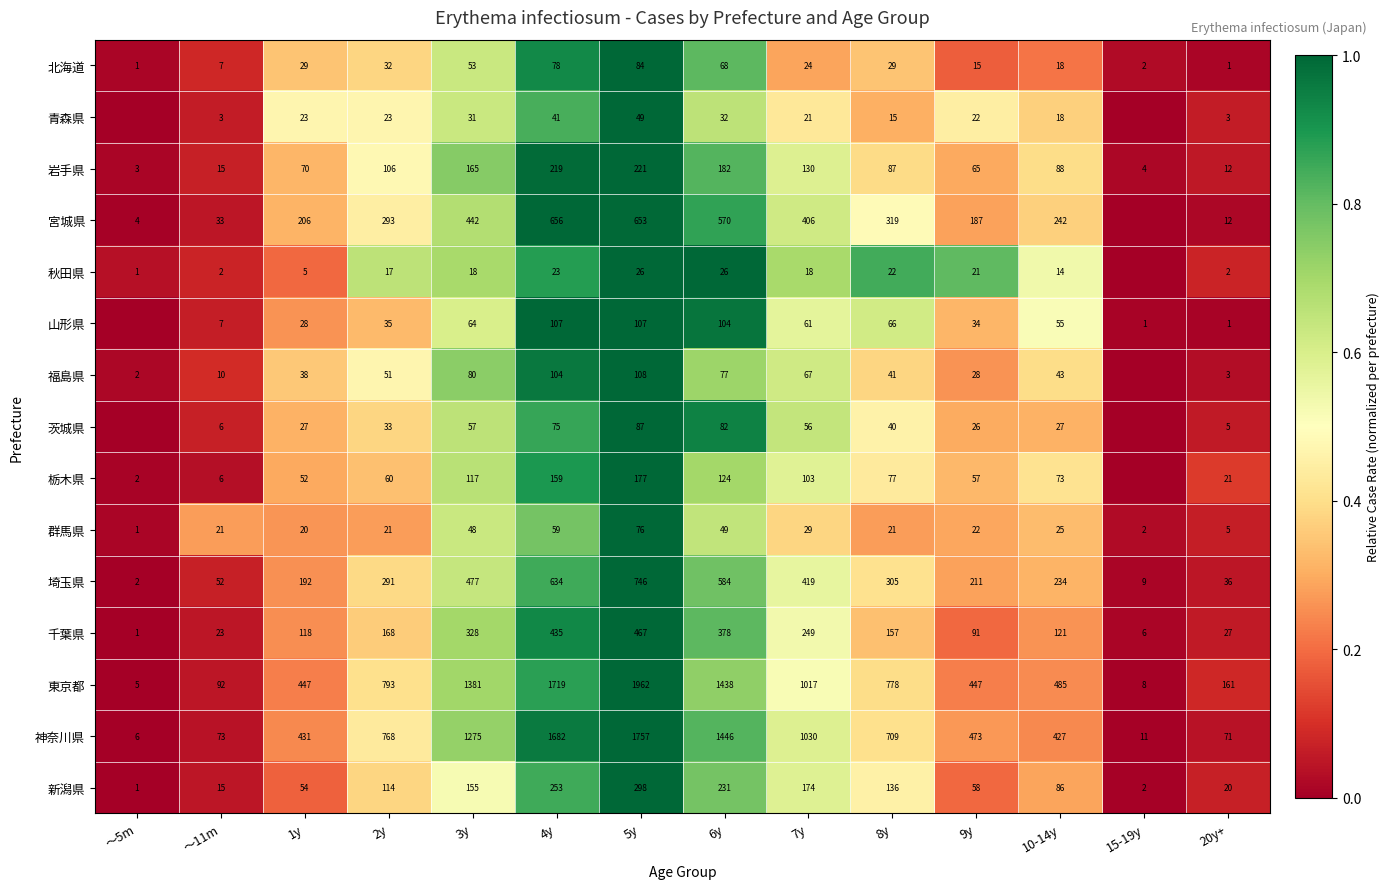

The 青森県 series shows 49 at 5y. True or false?

True